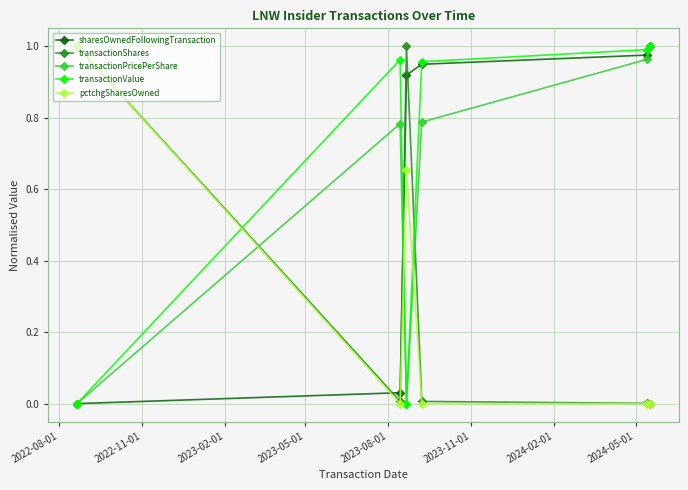

True or false: transactionPricePerShare has more than 2 points higher than both neighbors.

False